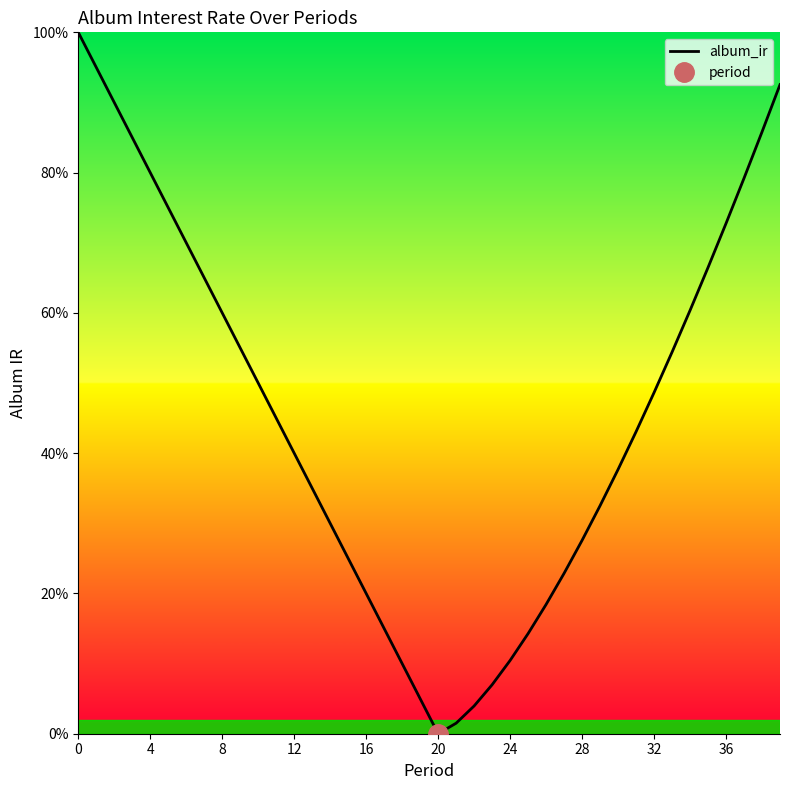

Is it true that the value at 32 is 9.8?

False